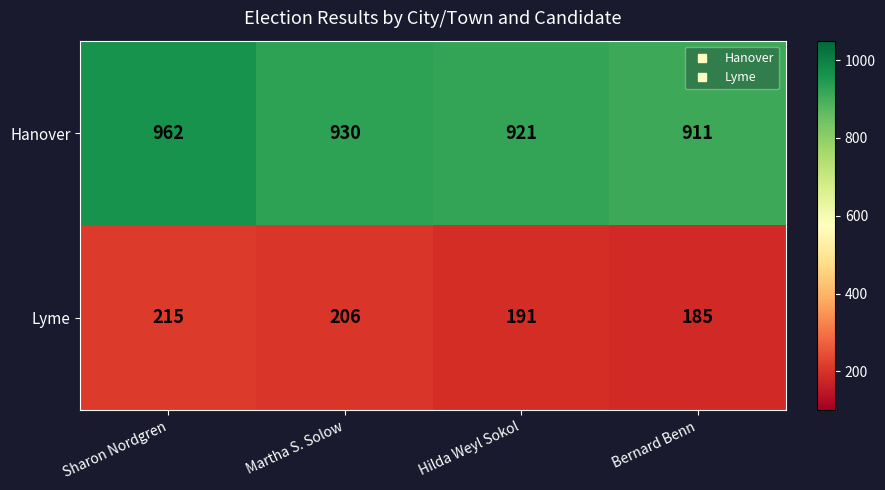

What is the sum of all Hanover values?

3724